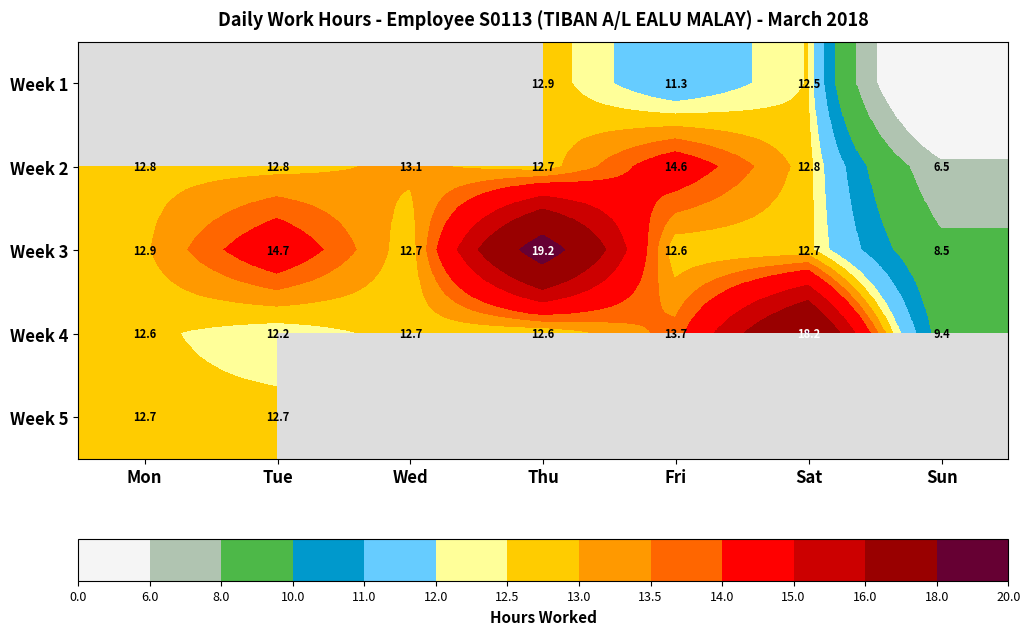

Is it true that Week 4 equals 12.6 at Thu?

True